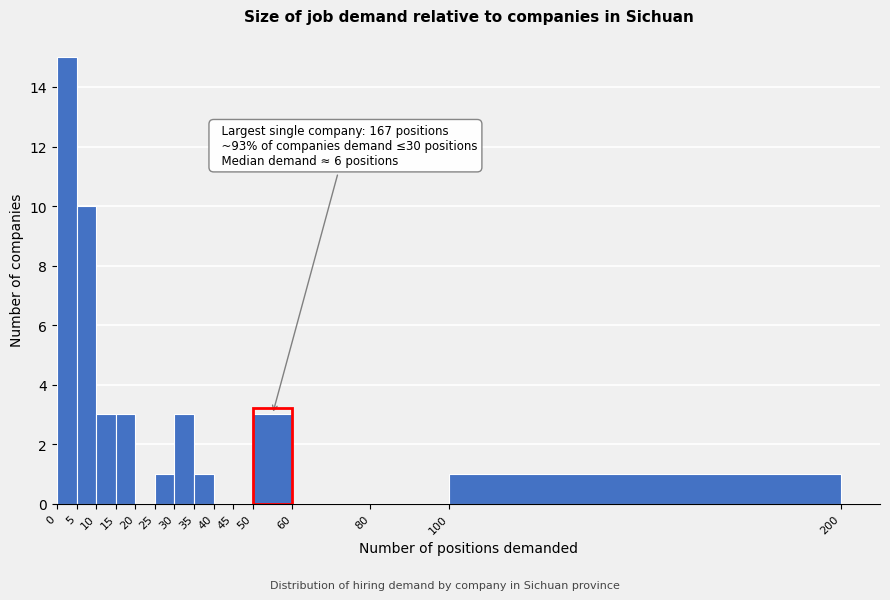

Which range on the x-axis has the tallest bar?

0 to 5